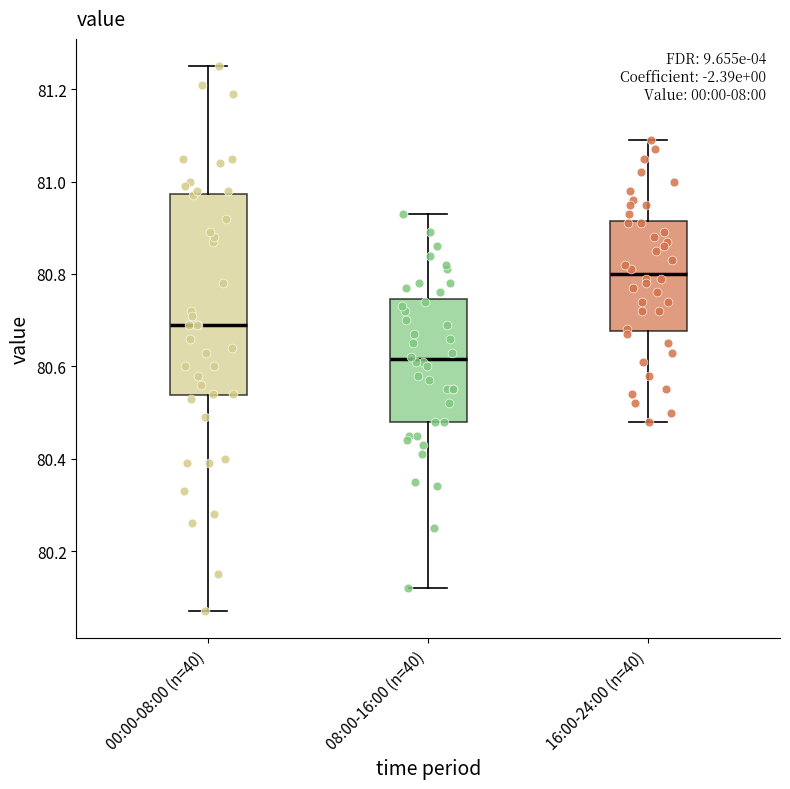

Where does the upper whisker of the box for 16:00-24:00 (n=40) end on the y-axis? The values are not printed on the chart, so give them approximately, as read against the axis.

81.10